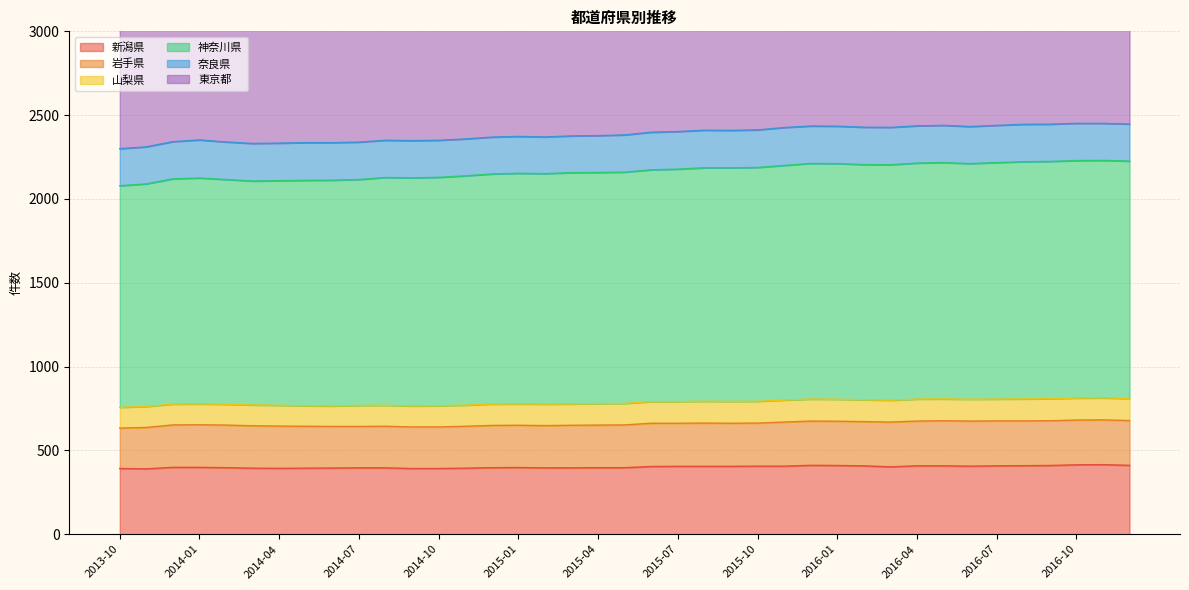

How many interior local valleys does the 山梨県 series have?

1